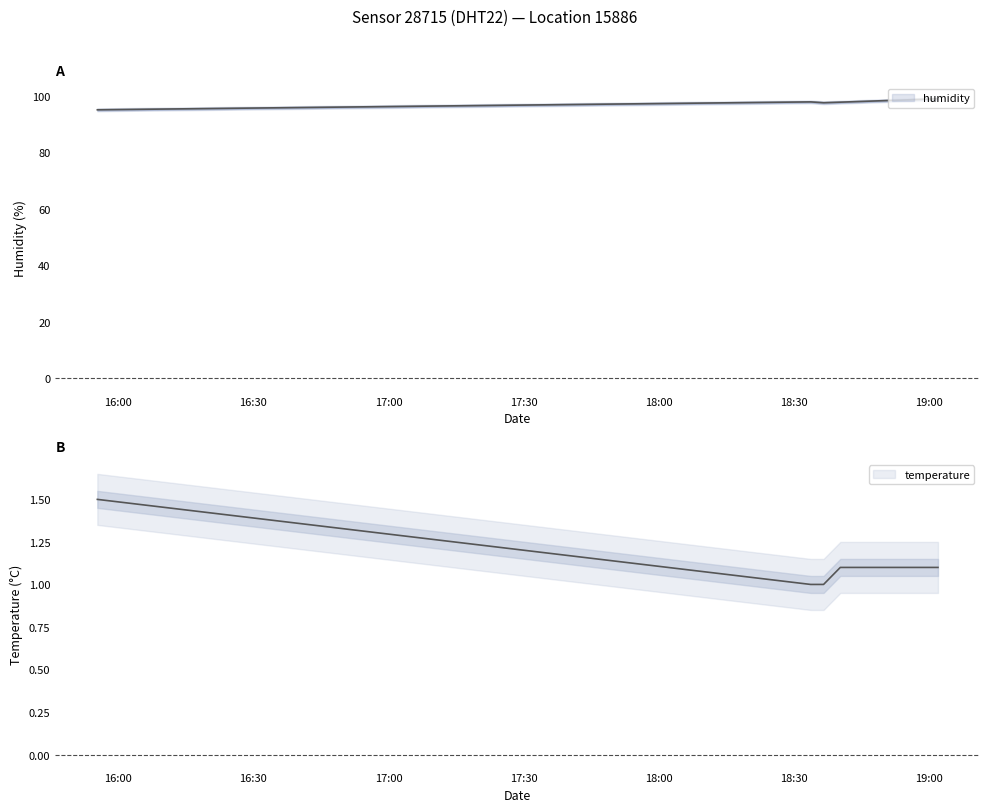

How many lines are shown in the chart?

2